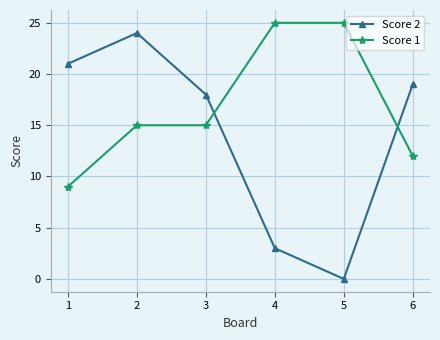

At how many categories does at least one series exceed 8?

6